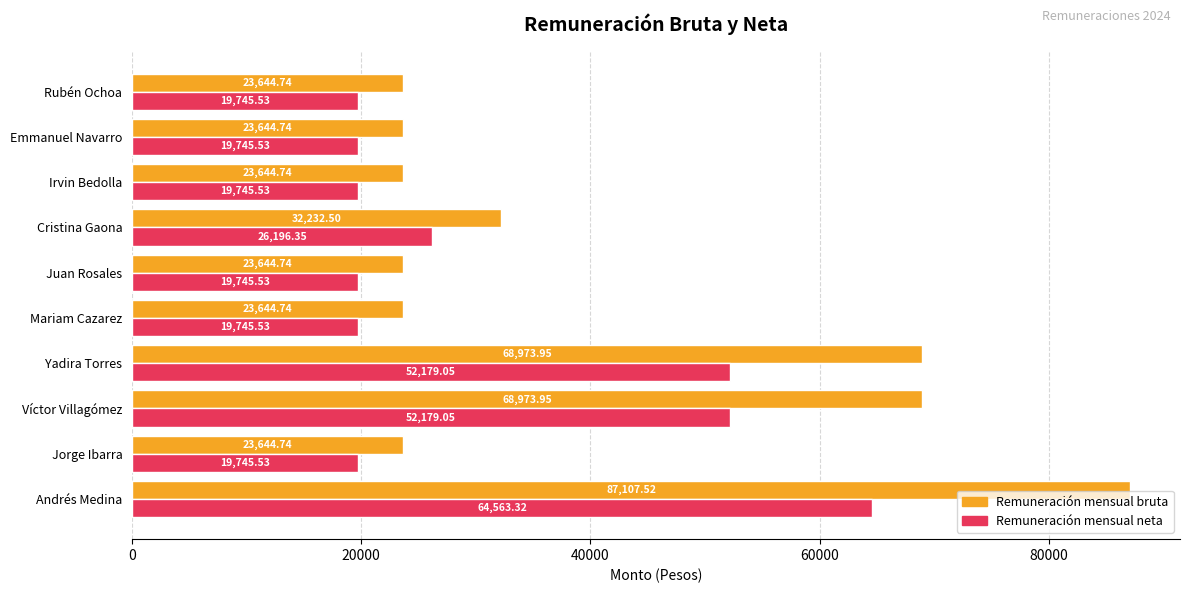

Which category has the highest value in the Remuneración mensual neta series?

Andrés Medina